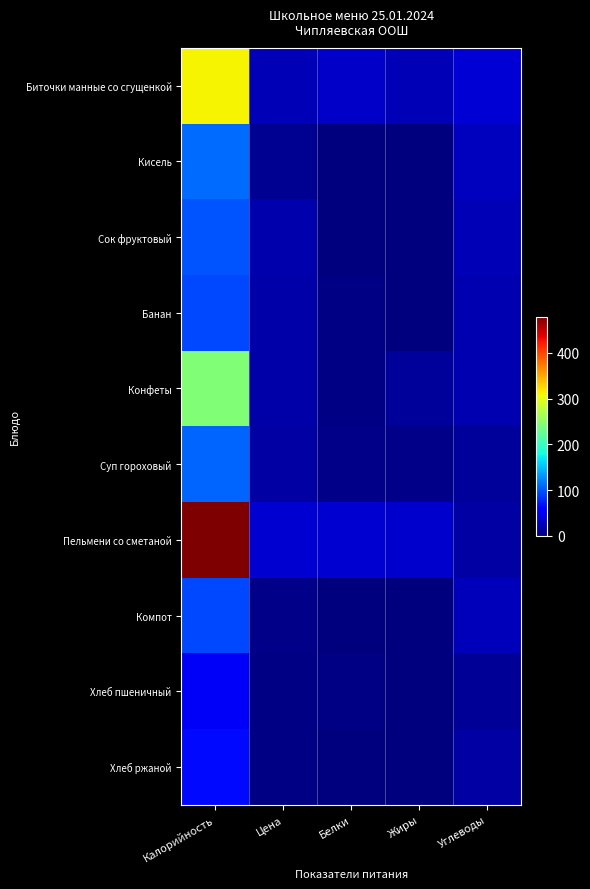

Which series has the largest range (max minus min)?

Пельмени со сметаной